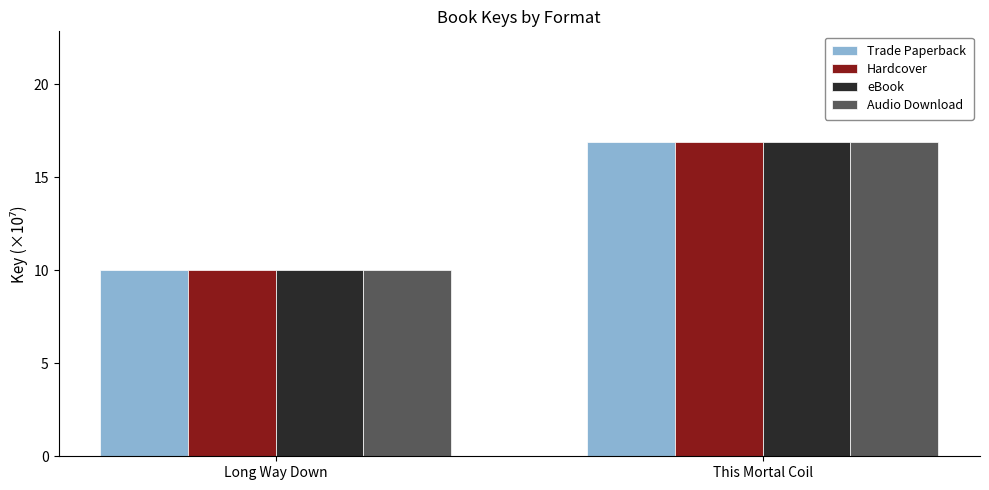

Reading left to right, what are all the values shown in this chart?

Trade Paperback: Long Way Down=10.0	This Mortal Coil=16.9
Hardcover: Long Way Down=10.0	This Mortal Coil=16.9
eBook: Long Way Down=10.0	This Mortal Coil=16.9
Audio Download: Long Way Down=10.0	This Mortal Coil=16.9